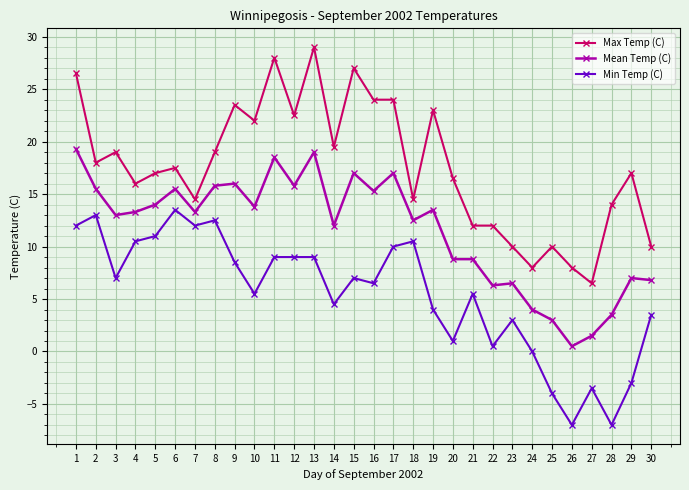

True or false: Max Temp (C) has a value of 17.7 at 22.

False